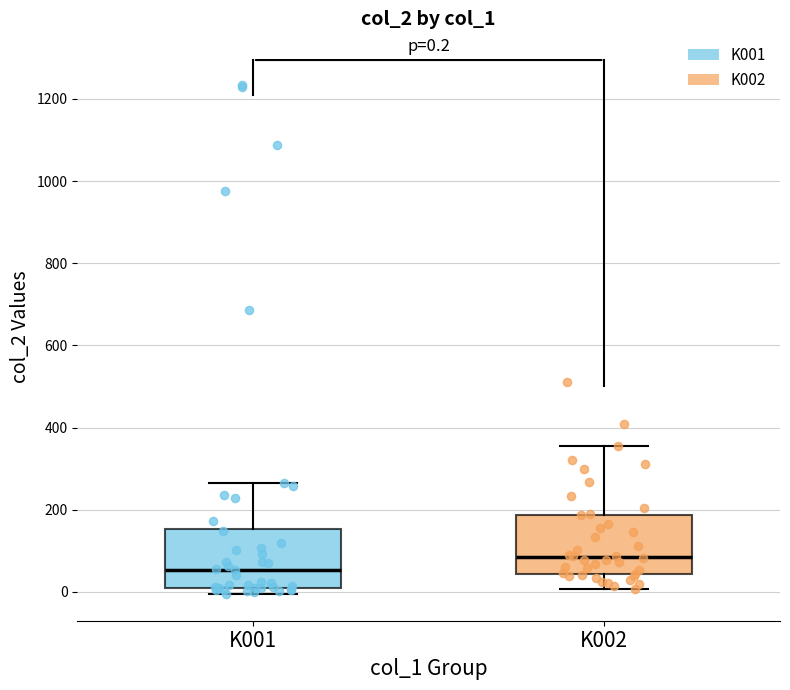

Which box has the lowest median line?

K001